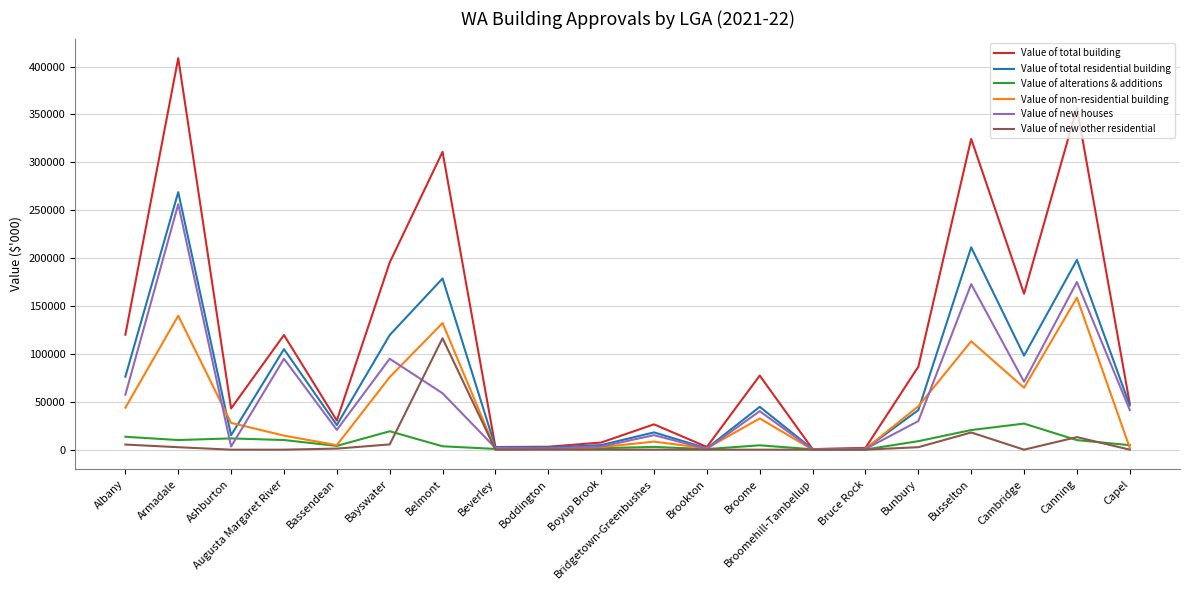

The Value of total building series shows 120049.6 at Albany. True or false?

True